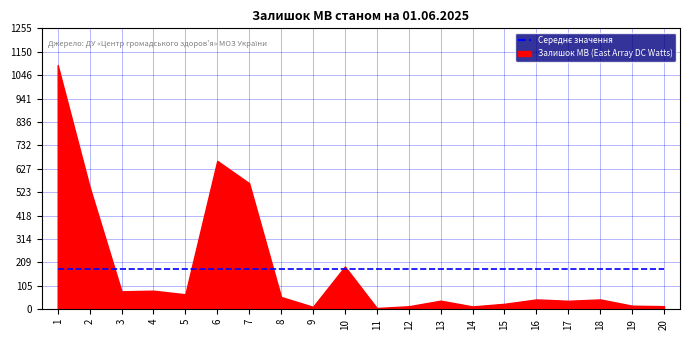

What is the value of the 8th point from the left?

55.0